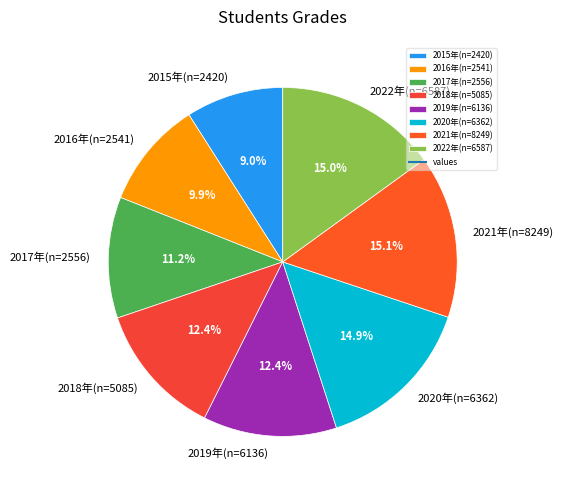

To the nearest percent, what is the average slice percentage?

12%